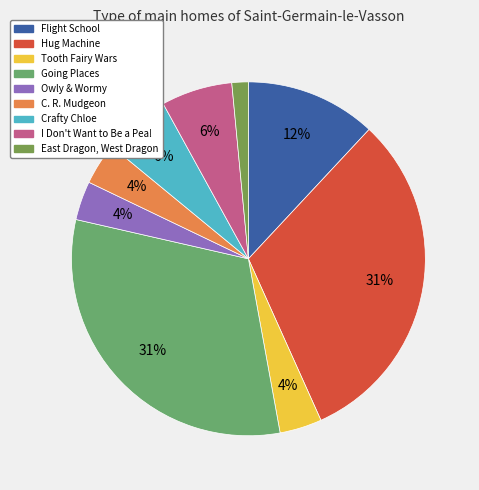

The Tooth Fairy Wars slice represents 16% of the pie. True or false?

False